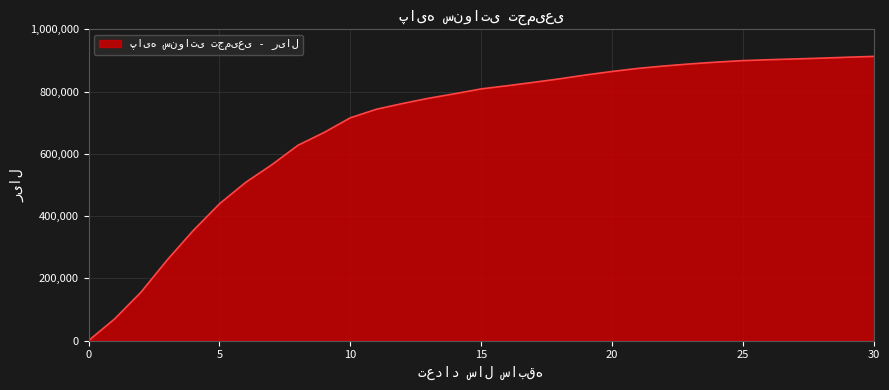

What is the maximum value shown in the chart?

913032